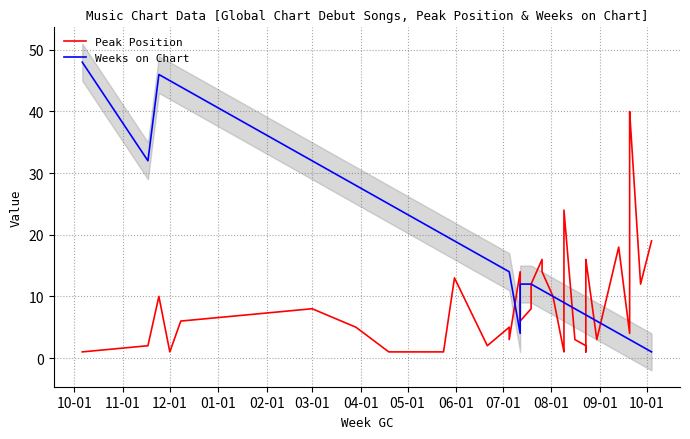

What is the sum of all Weeks on Chart values?

587